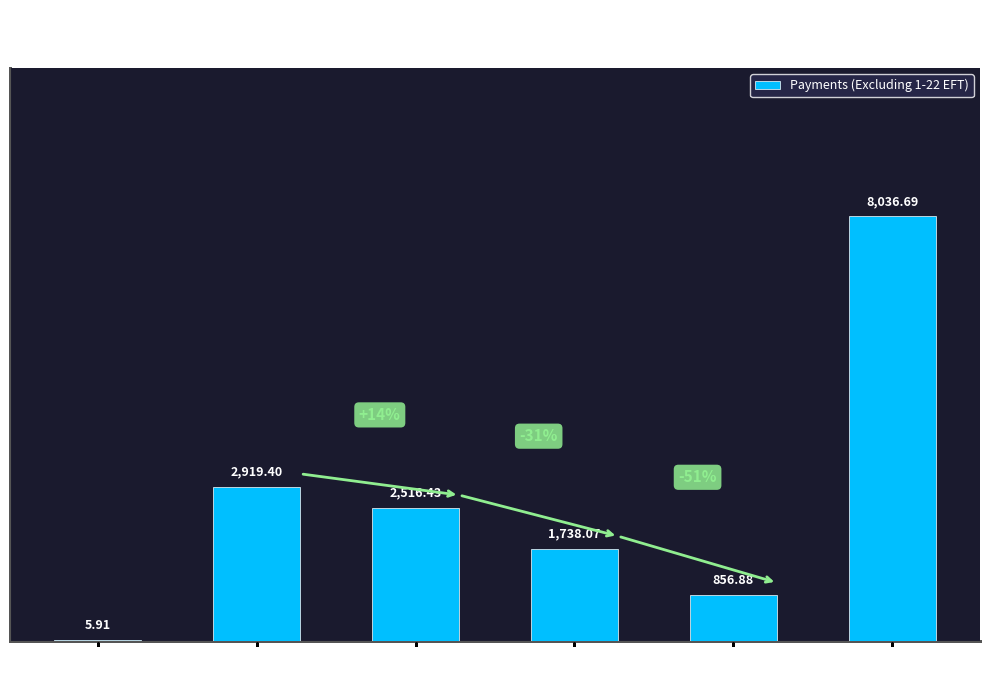

Which label corresponds to the largest value in the chart?

Total